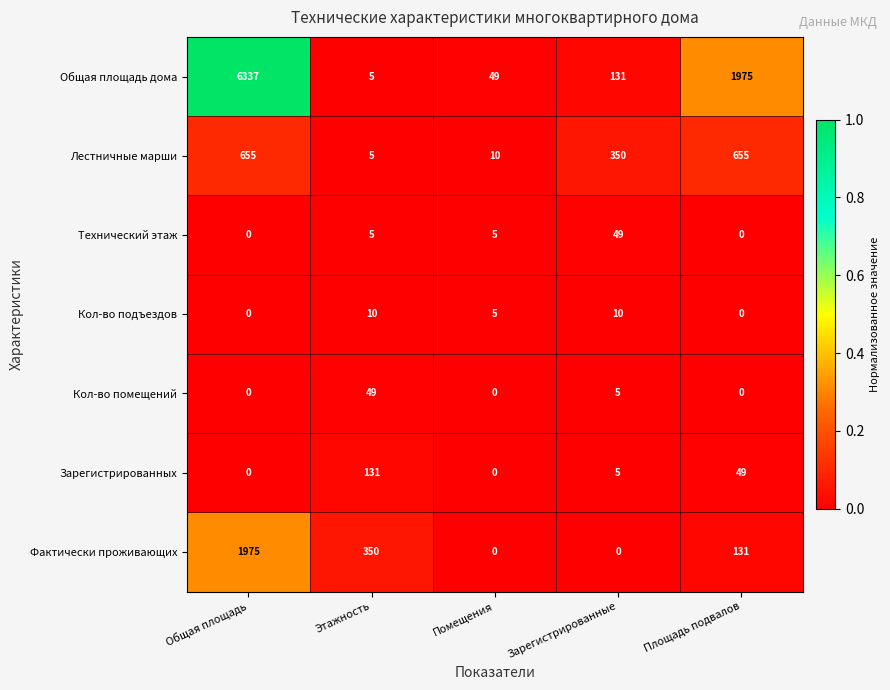

Is it true that Технический этаж equals 14 at Зарегистрированные?

False